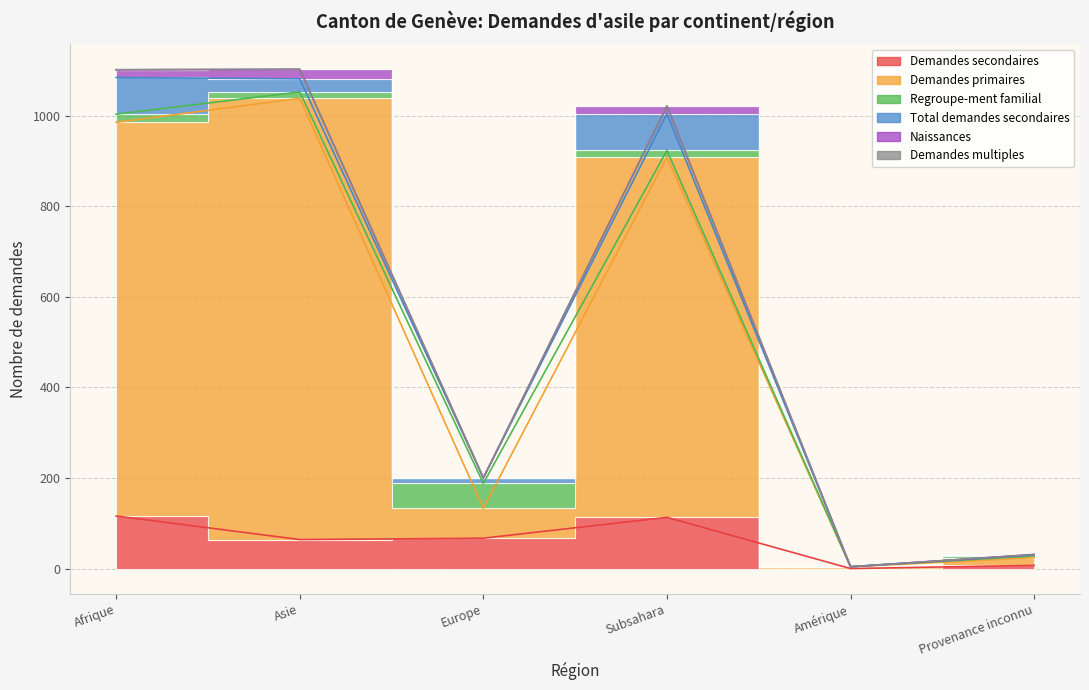

What is the difference between the Demandes secondaires values at Subsahara and Provenance inconnu?

106